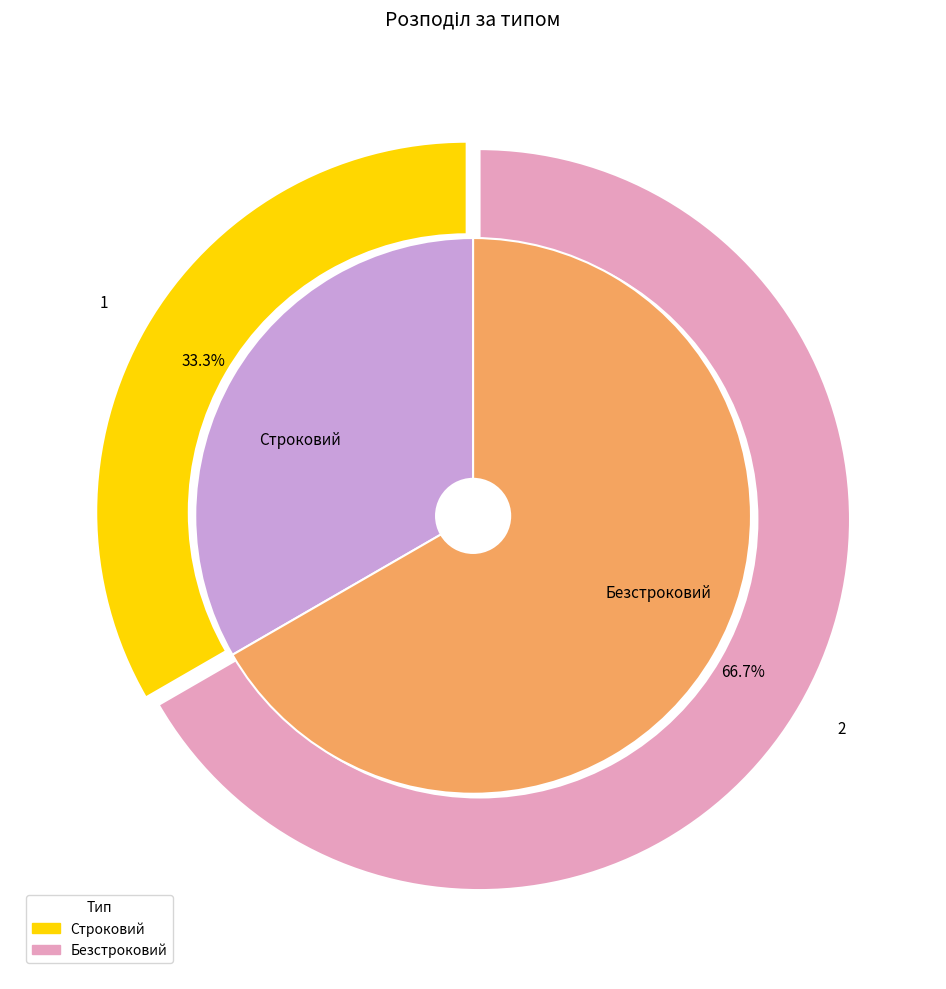

What is the total percentage of Строковий and Безстроковий?

100.0%